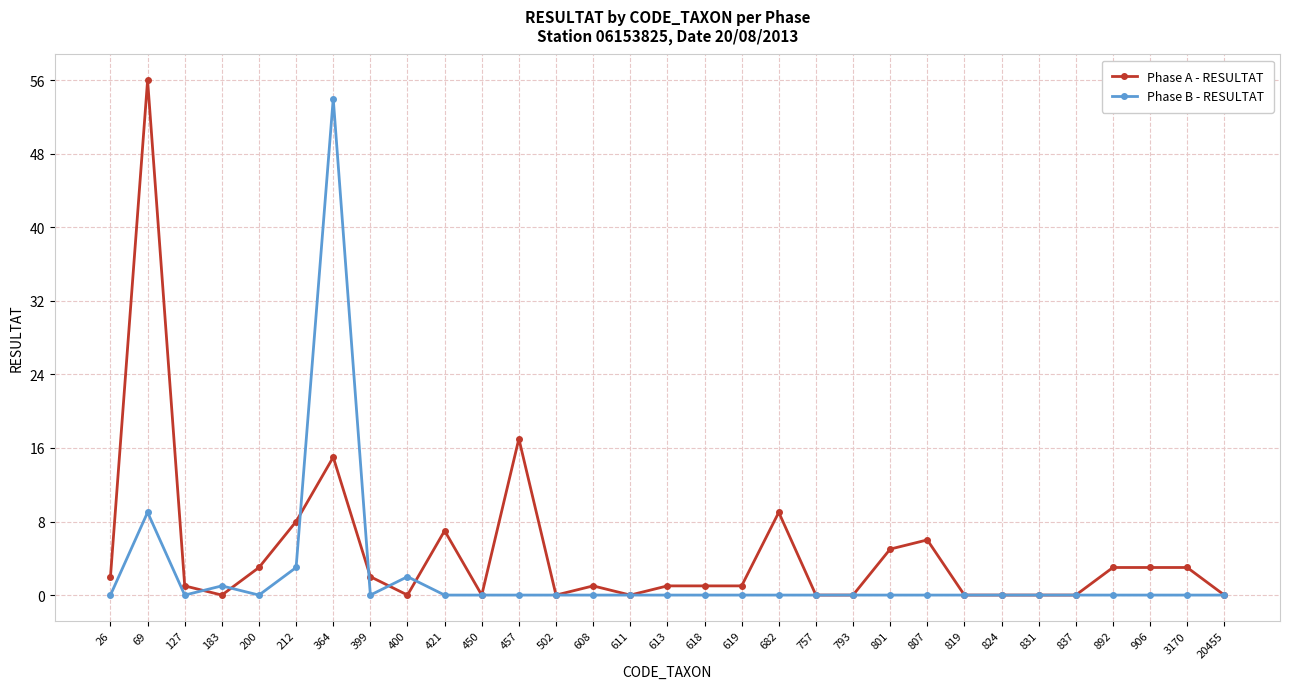

Reading right to left, list all the values displayed in this chart.

Phase A - RESULTAT: 20455=0	3170=3	906=3	892=3	837=0	831=0	824=0	819=0	807=6	801=5	793=0	757=0	682=9	619=1	618=1	613=1	611=0	608=1	502=0	457=17	450=0	421=7	400=0	399=2	364=15	212=8	200=3	183=0	127=1	69=56	26=2
Phase B - RESULTAT: 20455=0	3170=0	906=0	892=0	837=0	831=0	824=0	819=0	807=0	801=0	793=0	757=0	682=0	619=0	618=0	613=0	611=0	608=0	502=0	457=0	450=0	421=0	400=2	399=0	364=54	212=3	200=0	183=1	127=0	69=9	26=0